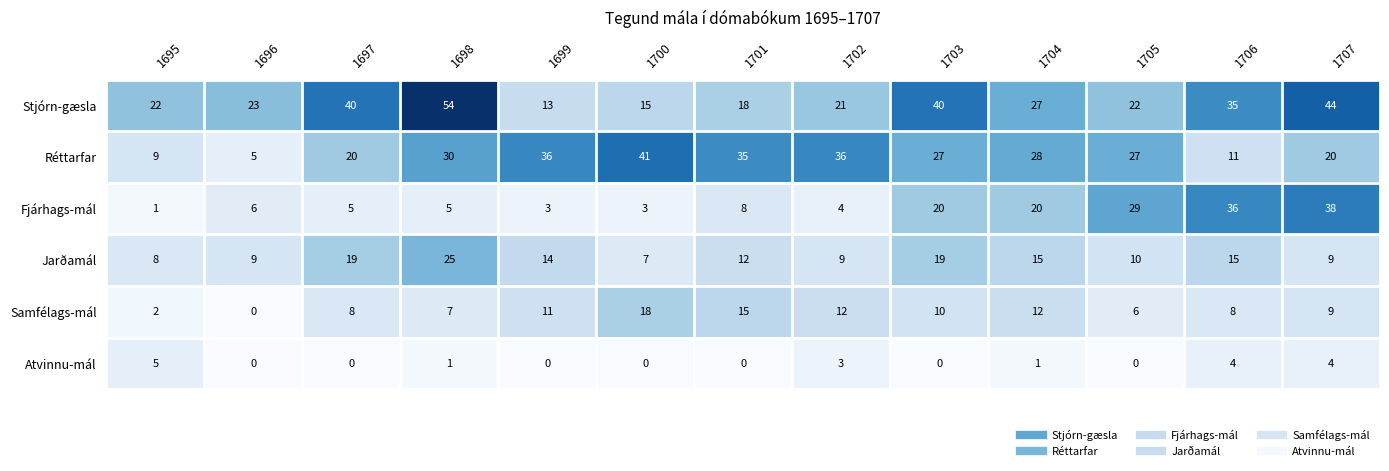

Which series changed the most between 1695 and 1699?

Réttarfar